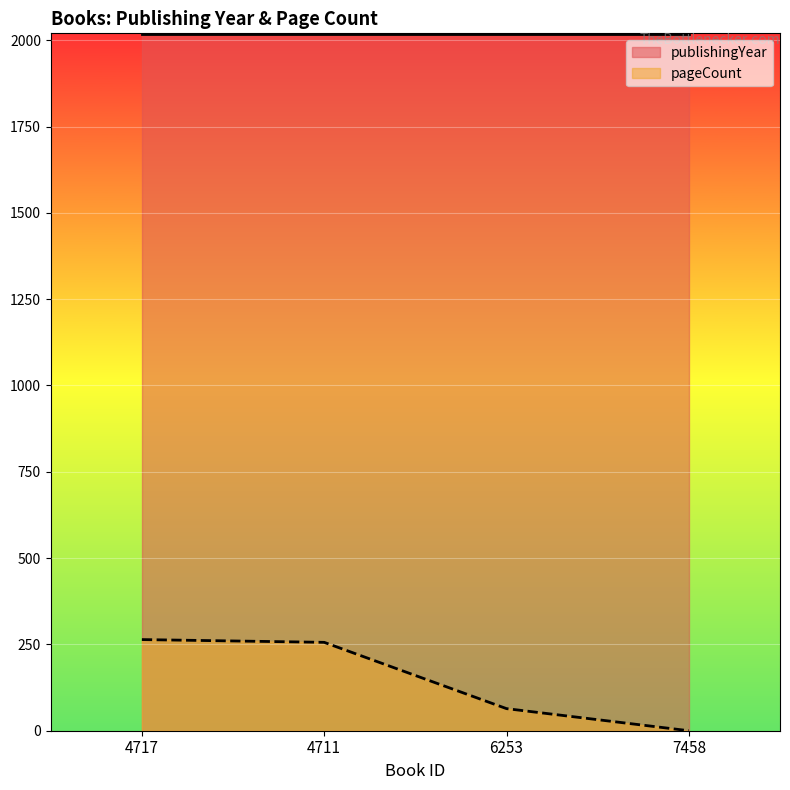

Rank the categories by value from highest to lowest.

4717, 4711, 6253, 7458